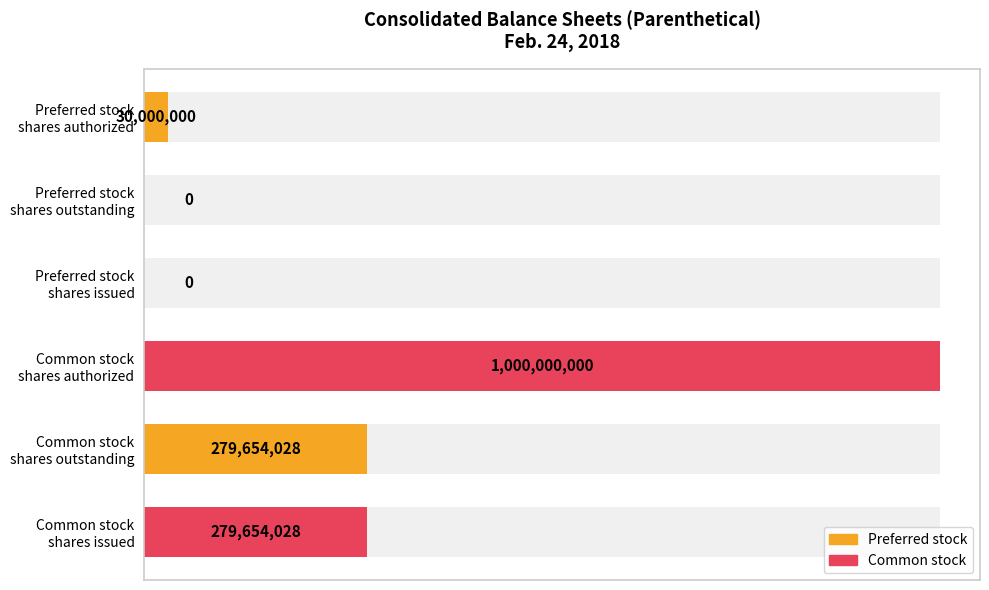

What is the maximum value shown in the chart?

1000000000